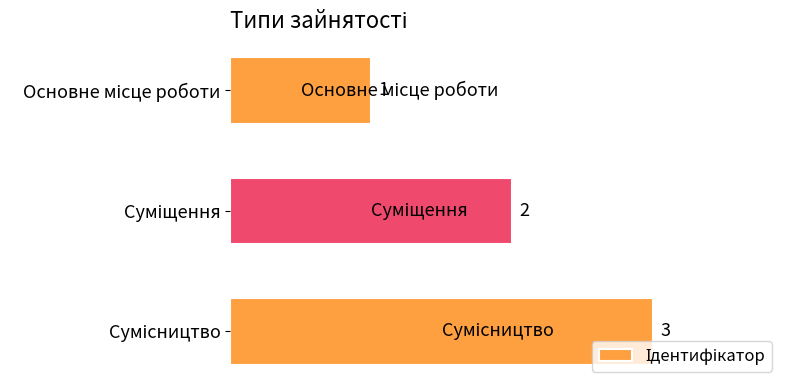

What is the sum of all values?

6